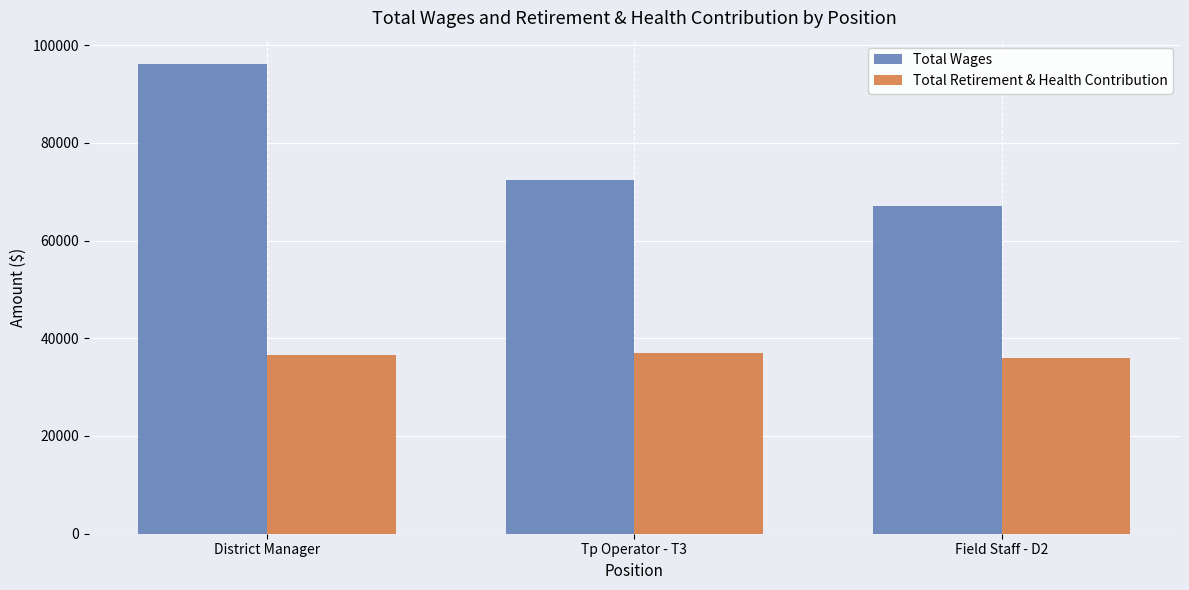

What is the total value across all series at Tp Operator - T3?

109271